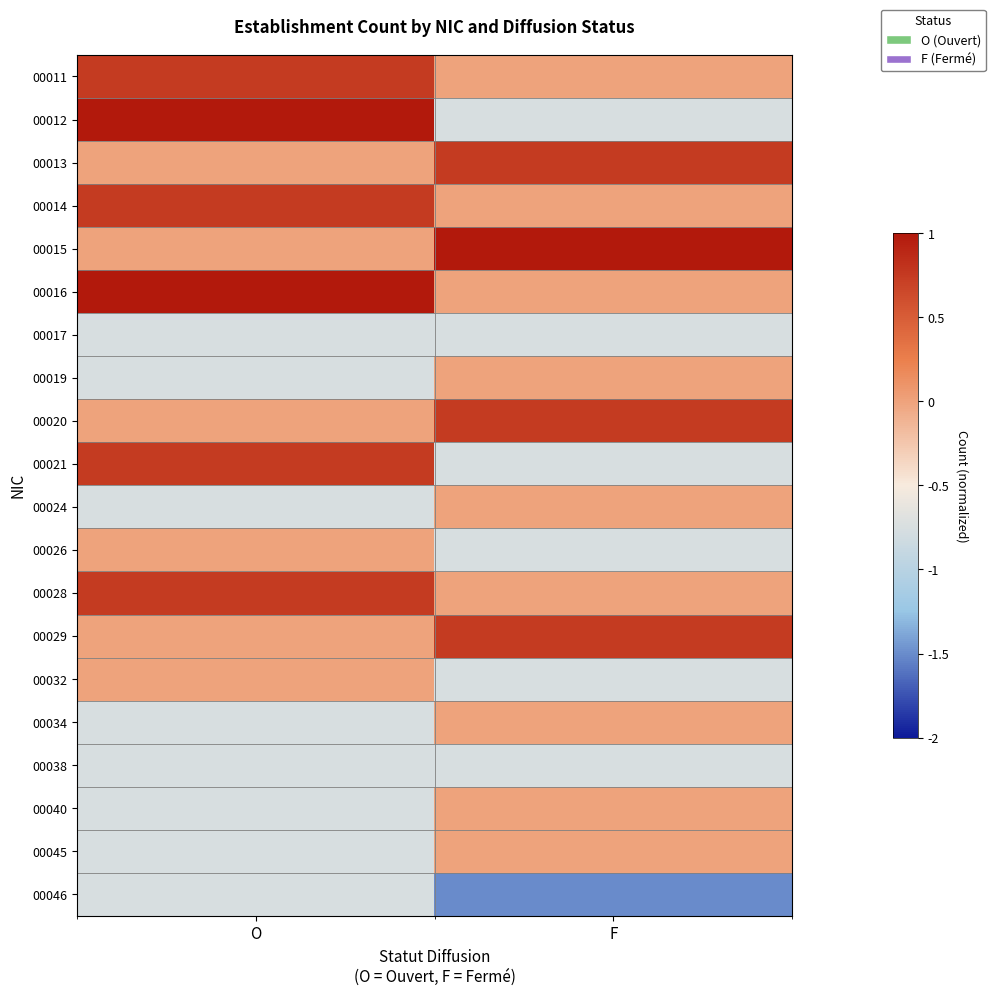

Reading left to right, list all the values displayed in this chart.

00011: O=0.8	F=0.0
00012: O=1.5	F=-0.8
00013: O=0.0	F=0.8
00014: O=0.8	F=0.0
00015: O=0.0	F=1.5
00016: O=1.5	F=0.0
00017: O=-0.8	F=-0.8
00019: O=-0.8	F=0.0
00020: O=0.0	F=0.8
00021: O=0.8	F=-0.8
00024: O=-0.8	F=0.0
00026: O=0.0	F=-0.8
00028: O=0.8	F=0.0
00029: O=0.0	F=0.8
00032: O=0.0	F=-0.8
00034: O=-0.8	F=0.0
00038: O=-0.8	F=-0.8
00040: O=-0.8	F=0.0
00045: O=-0.8	F=0.0
00046: O=-0.8	F=-1.5